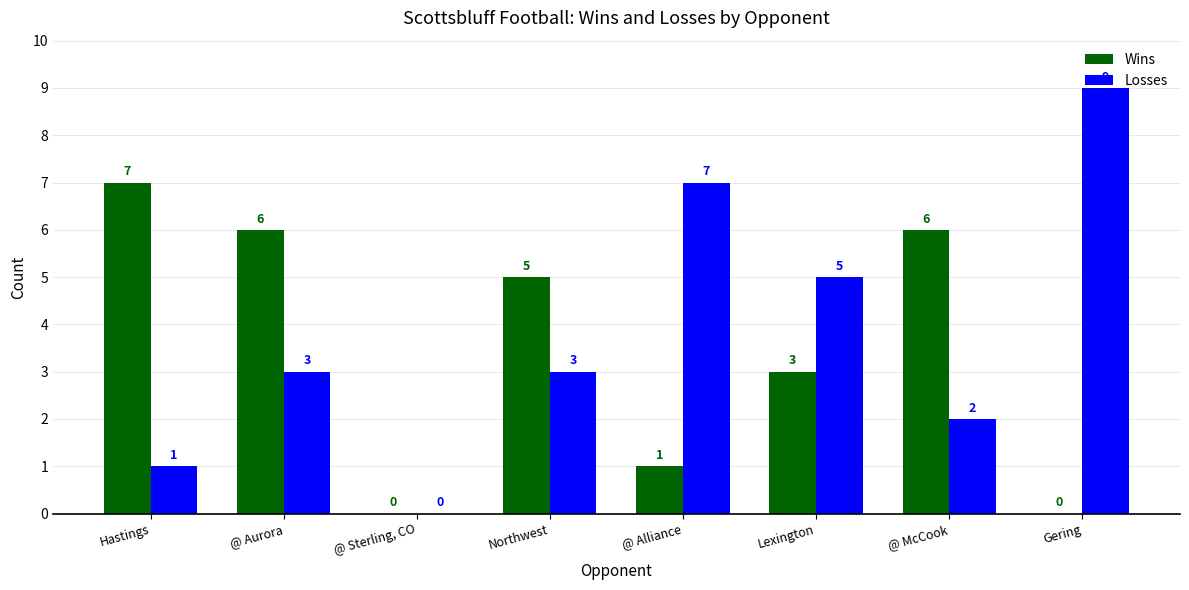

What is the highest value of the Wins series?

7